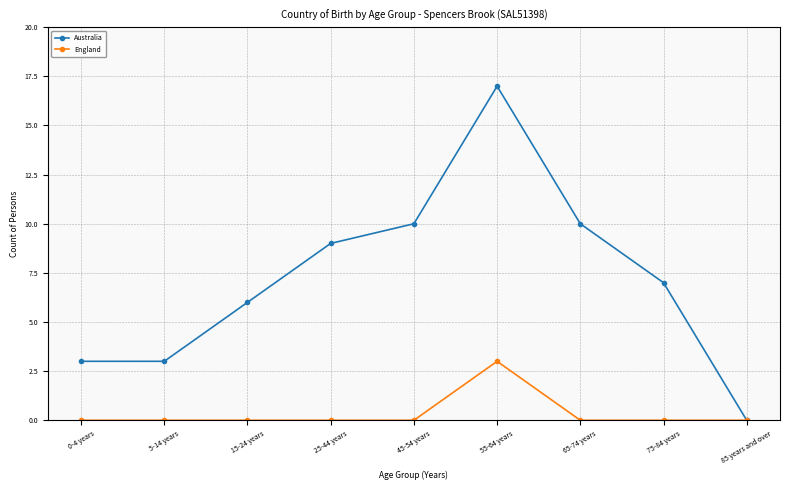

What is the greatest value displayed?

17